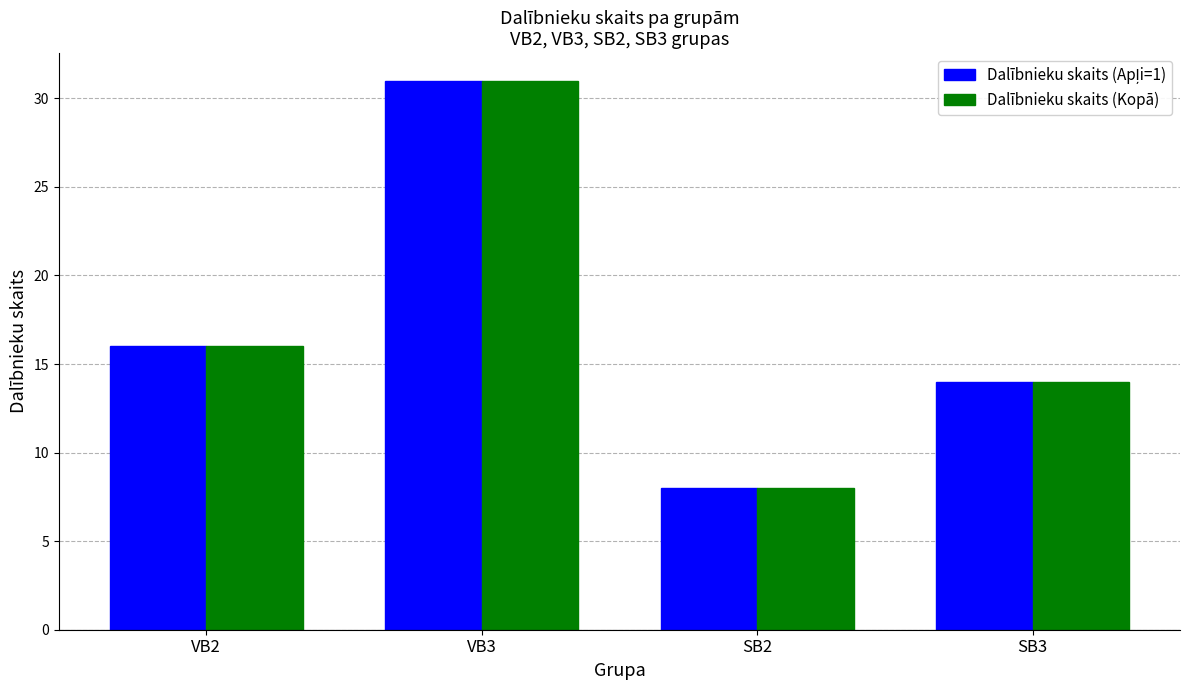

At how many categories does at least one series exceed 13?

3